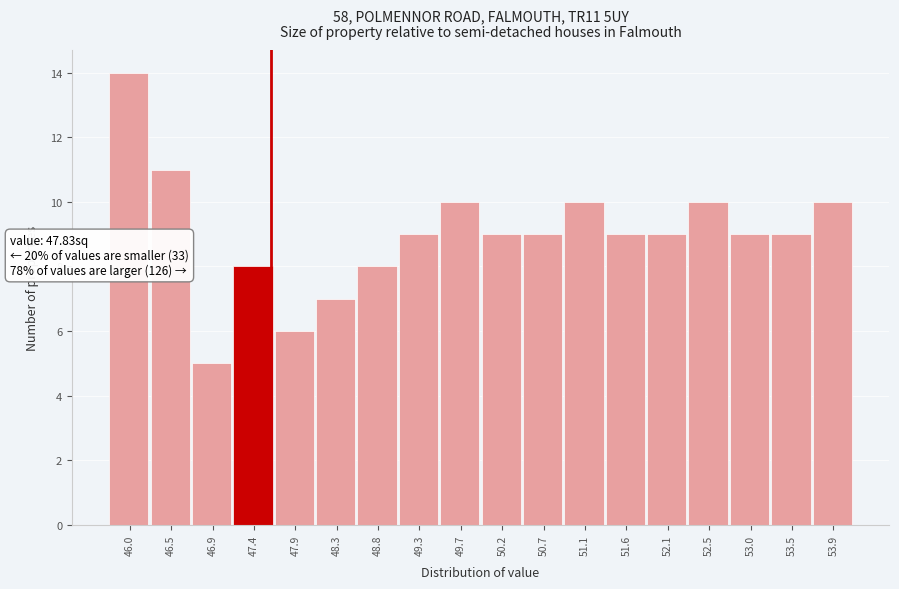

Reading left to right, list all the values displayed in this chart.

46.0=14	46.5=11	46.9=5	47.4=8	47.9=6	48.3=7	48.8=8	49.3=9	49.7=10	50.2=9	50.7=9	51.1=10	51.6=9	52.1=9	52.5=10	53.0=9	53.5=9	53.9=10